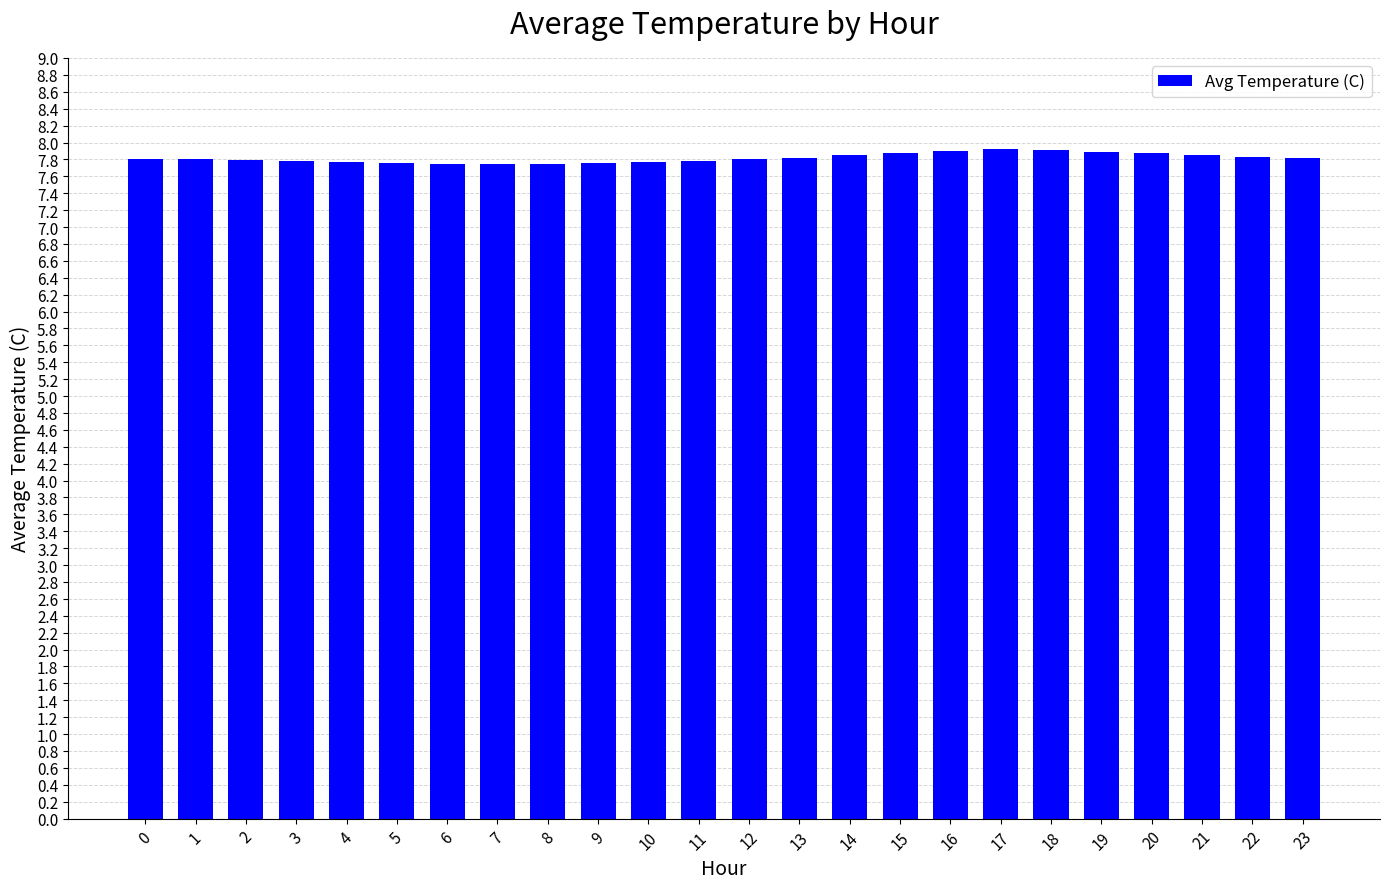

Are the bars grouped side by side (vs. stacked)?

No